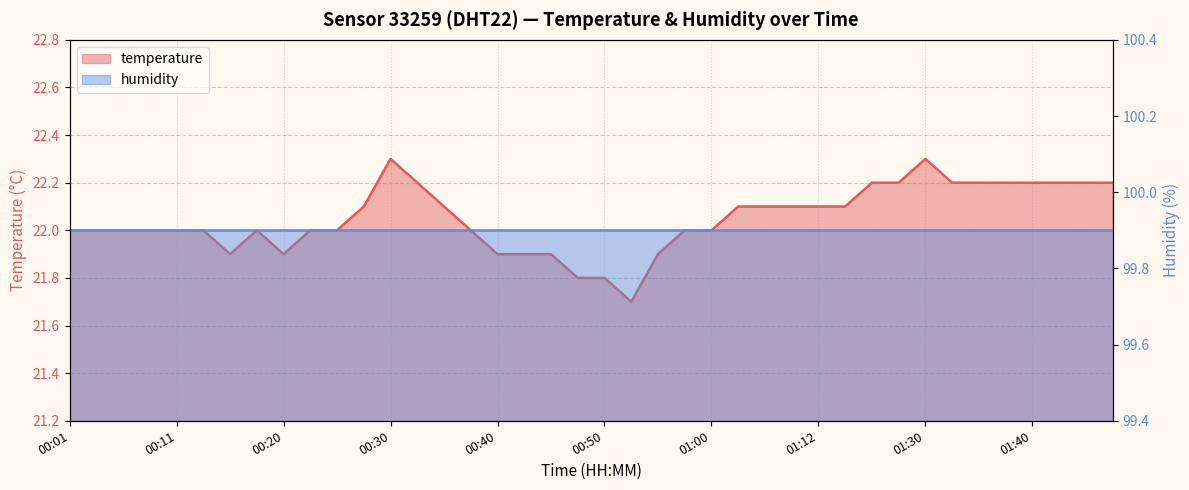

What is the change in value from 00:08 to 01:02?

+0.1